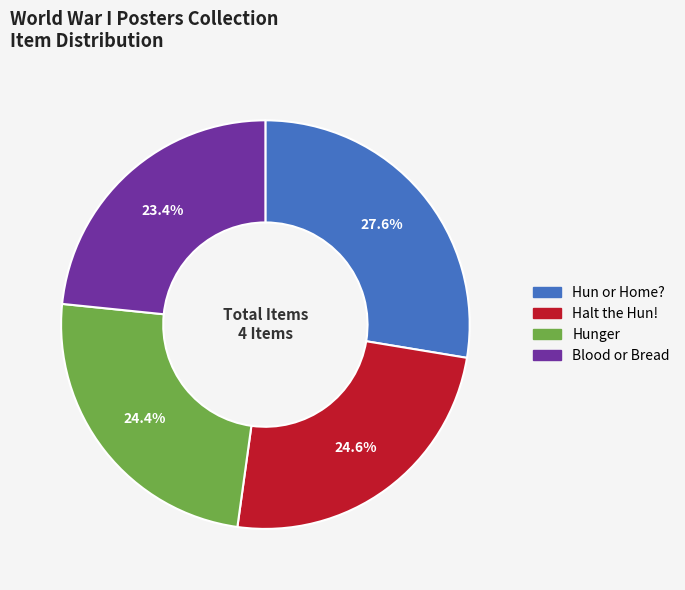

Which has a higher value, Hun or Home? or Hunger?

Hun or Home?